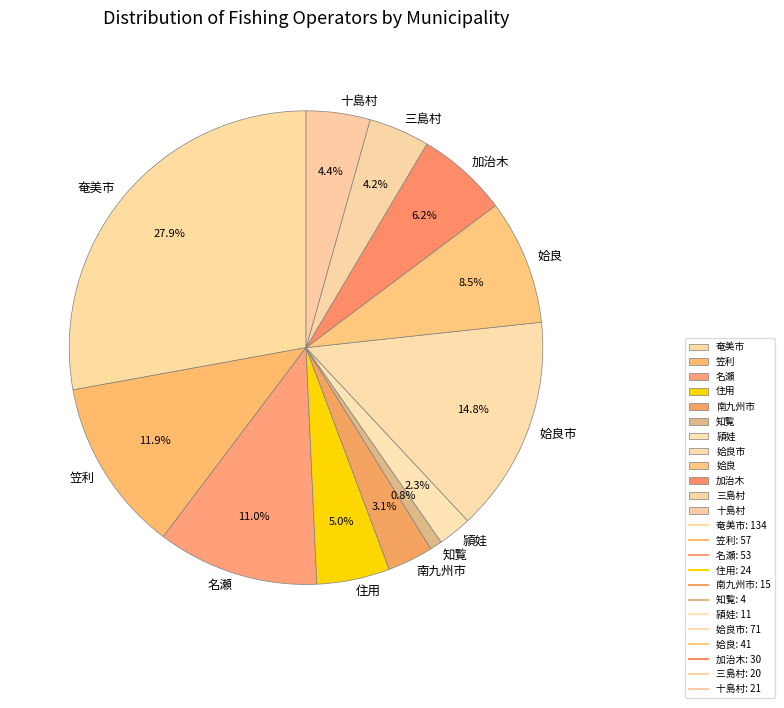

Is it true that 住用 is 17% of the pie?

False